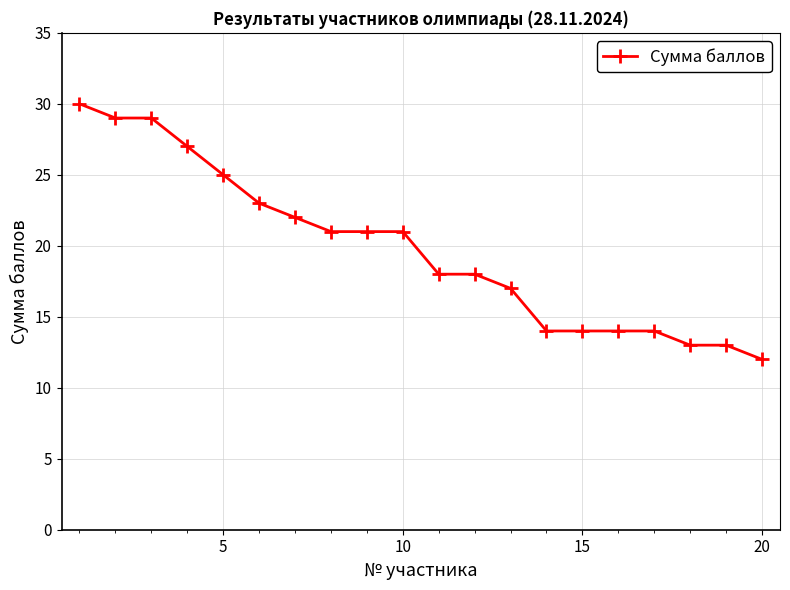

What is the value of the 11th point from the left?

18